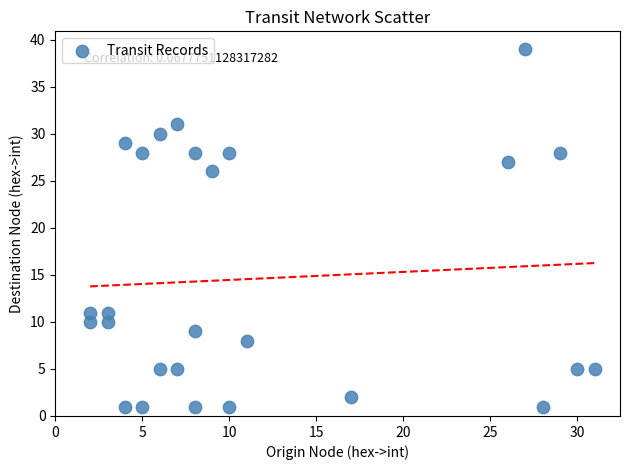

What is the range of Y values (max minus min)?

38